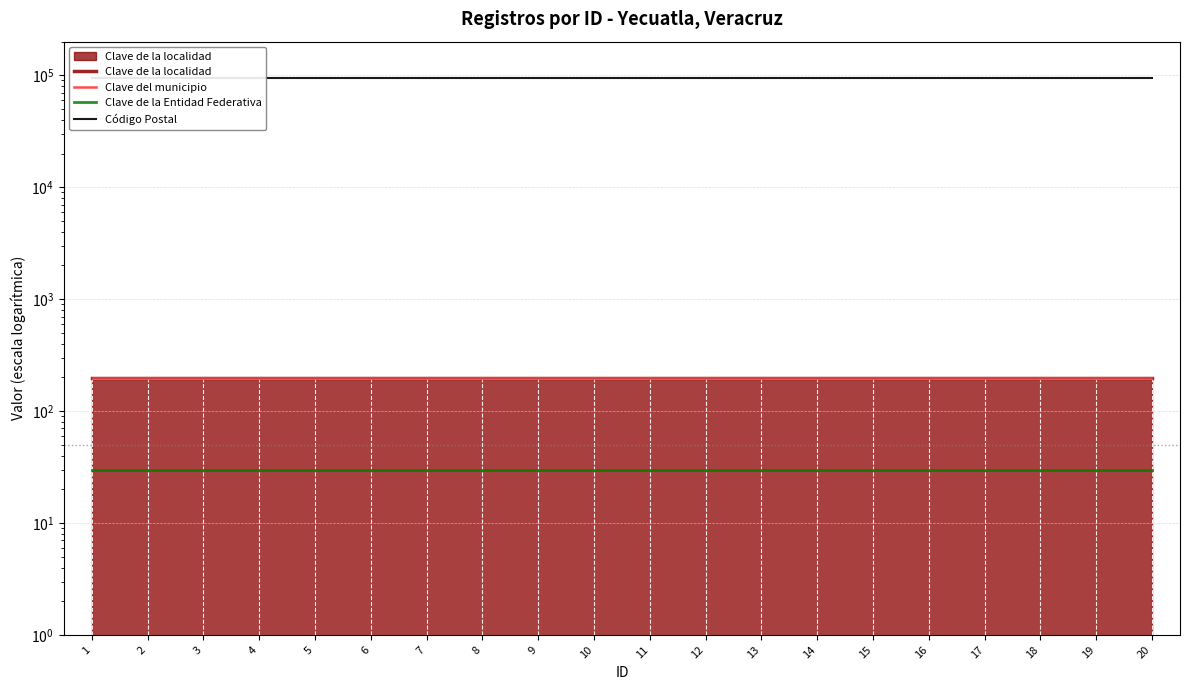

How many lines are shown in the chart?

4